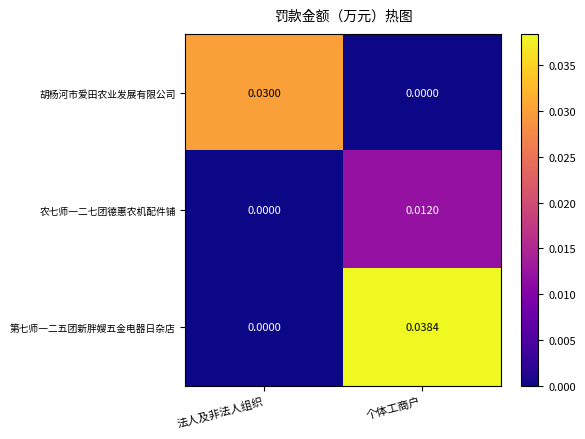

Which series has the largest range (max minus min)?

第七师一二五团新胖嫂五金电器日杂店